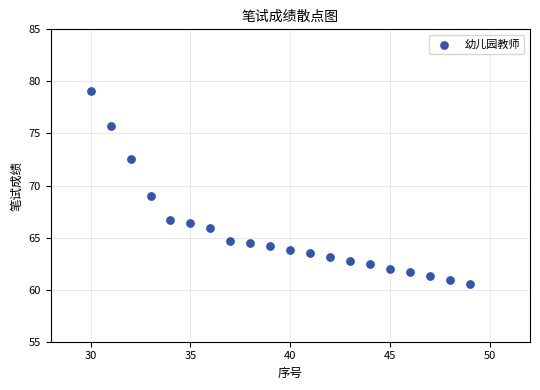

What is the range of Y values (max minus min)?

18.6